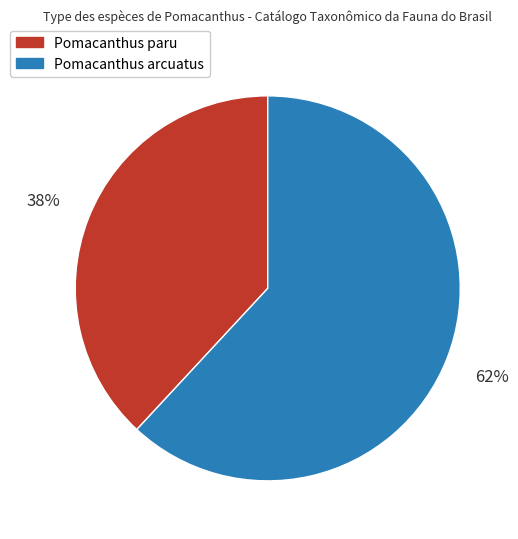

To the nearest percent, what is the average slice percentage?

50%